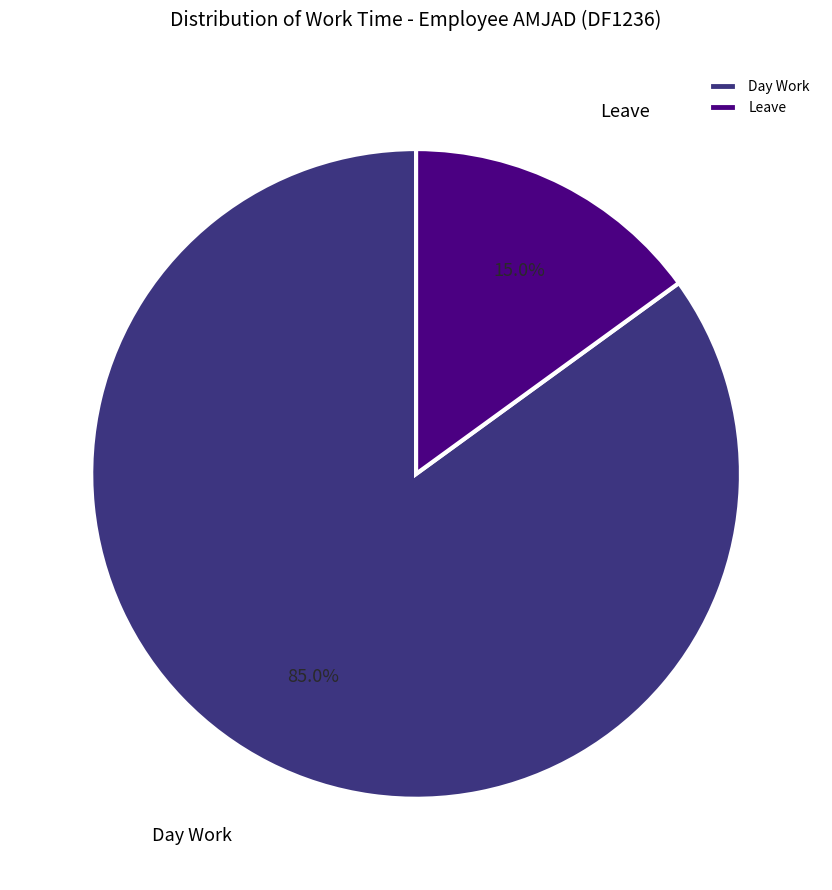

Rank the categories by value from lowest to highest.

Leave, Day Work